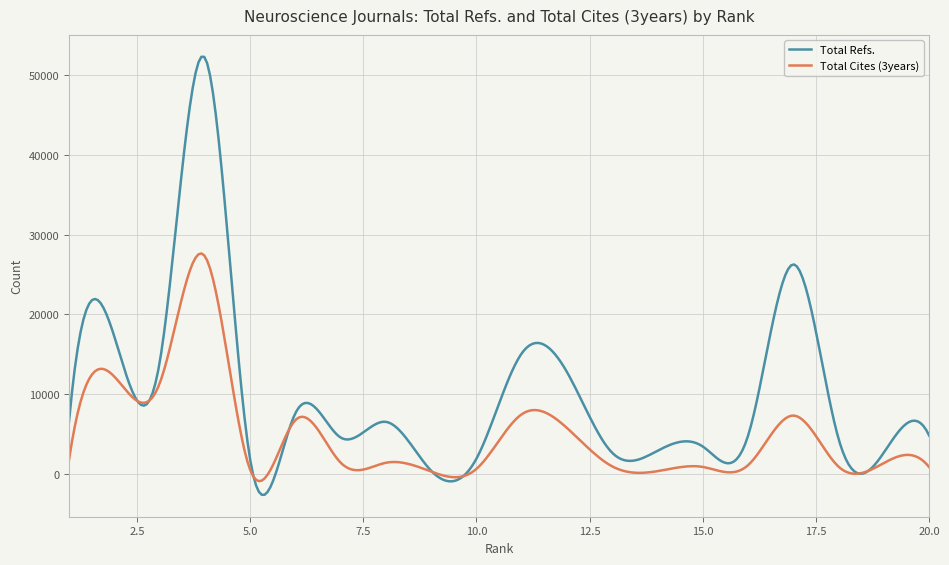

Which series has the largest total across all categories?

Total Refs.